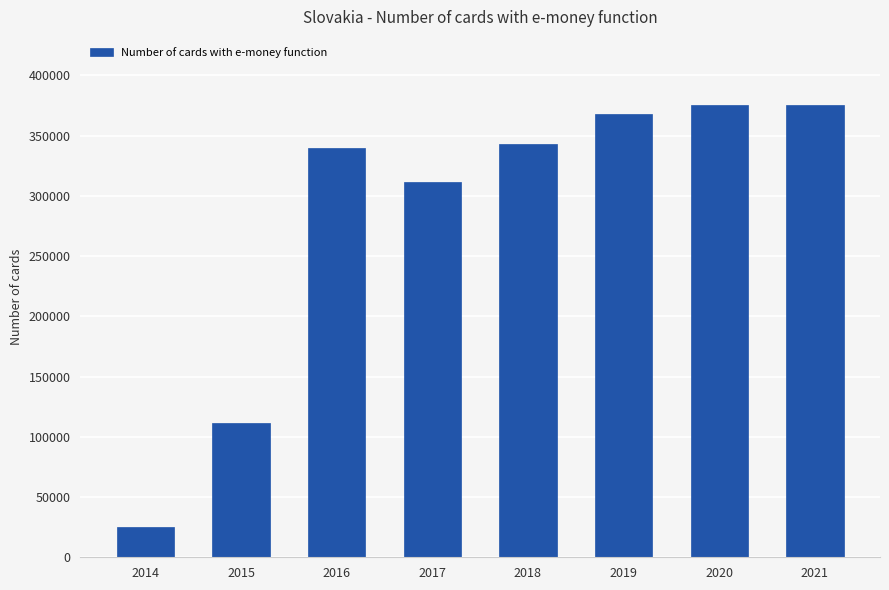

What is the change in value from 2014 to 2016?

+314666